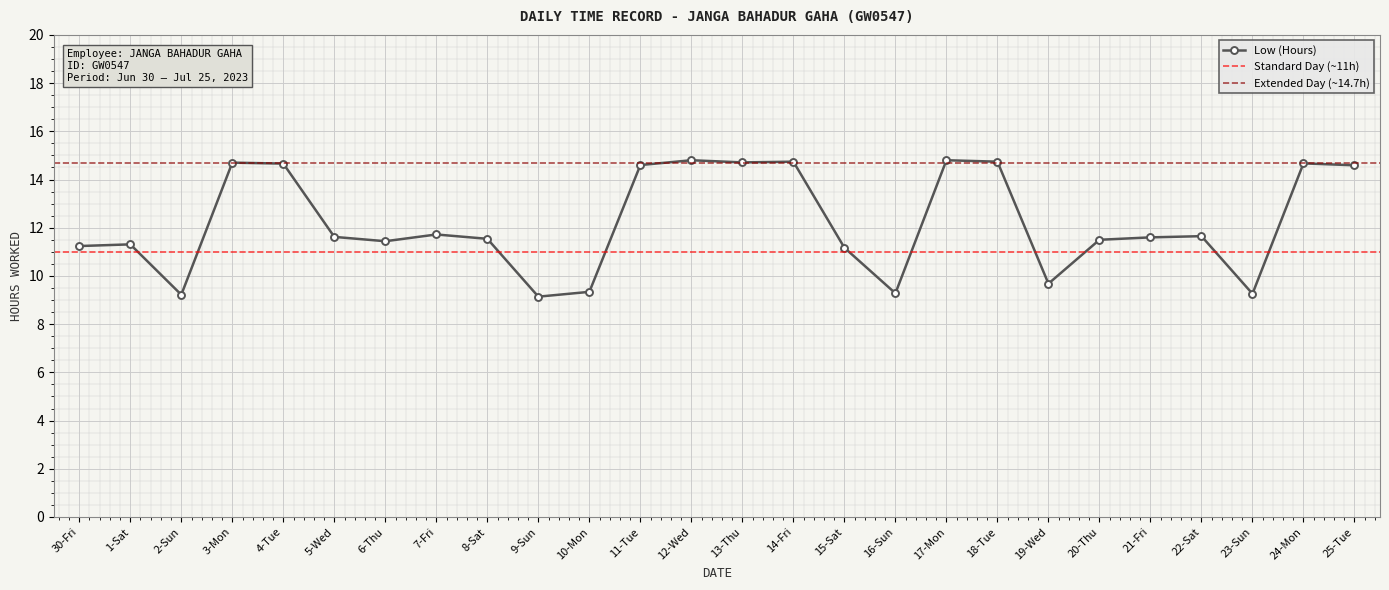

Does the chart display data point markers on the line(s)?

Yes